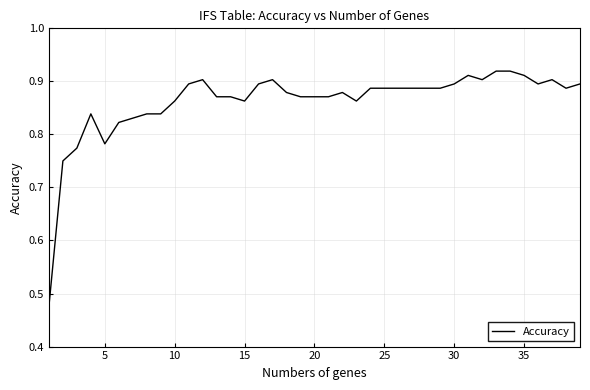

What is the difference between the maximum and minimum values?

0.4